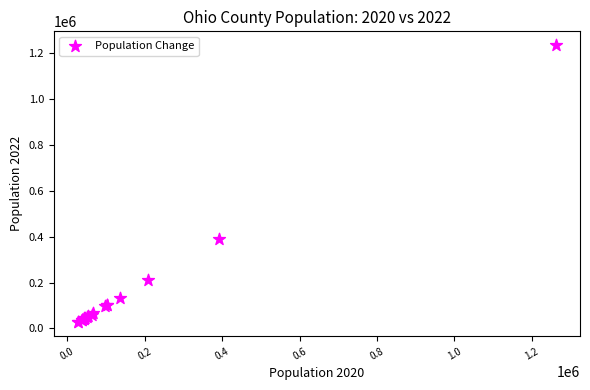

What Y value in the scatter plot is closest to 631350?

388420